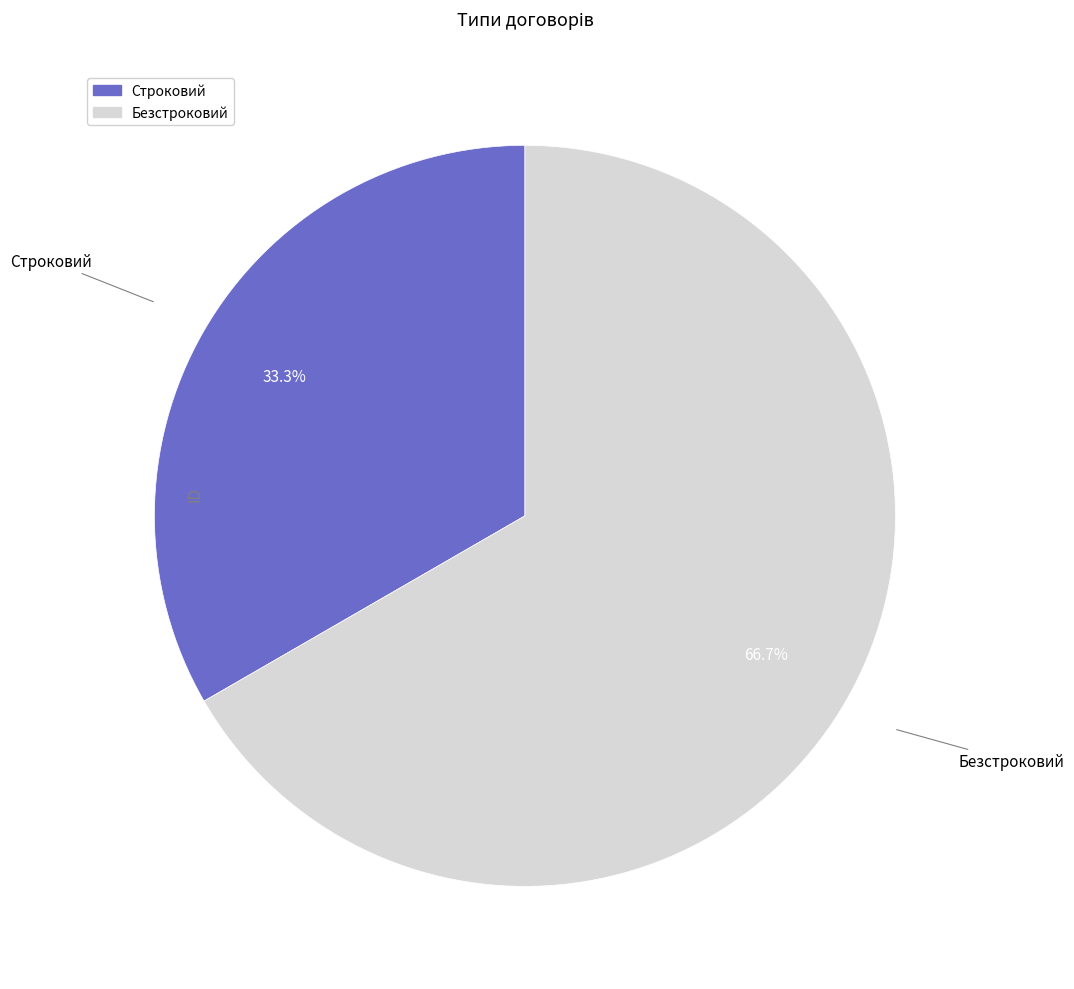

What percentage is the Безстроковий slice, to the nearest percent?

67%